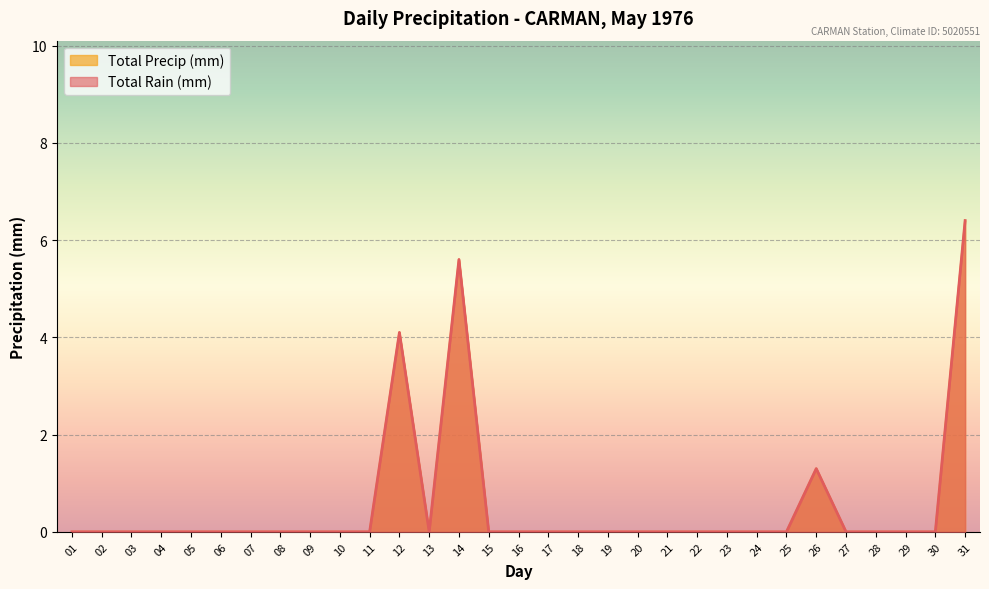

What is the maximum value for Total Rain (mm)?

6.4